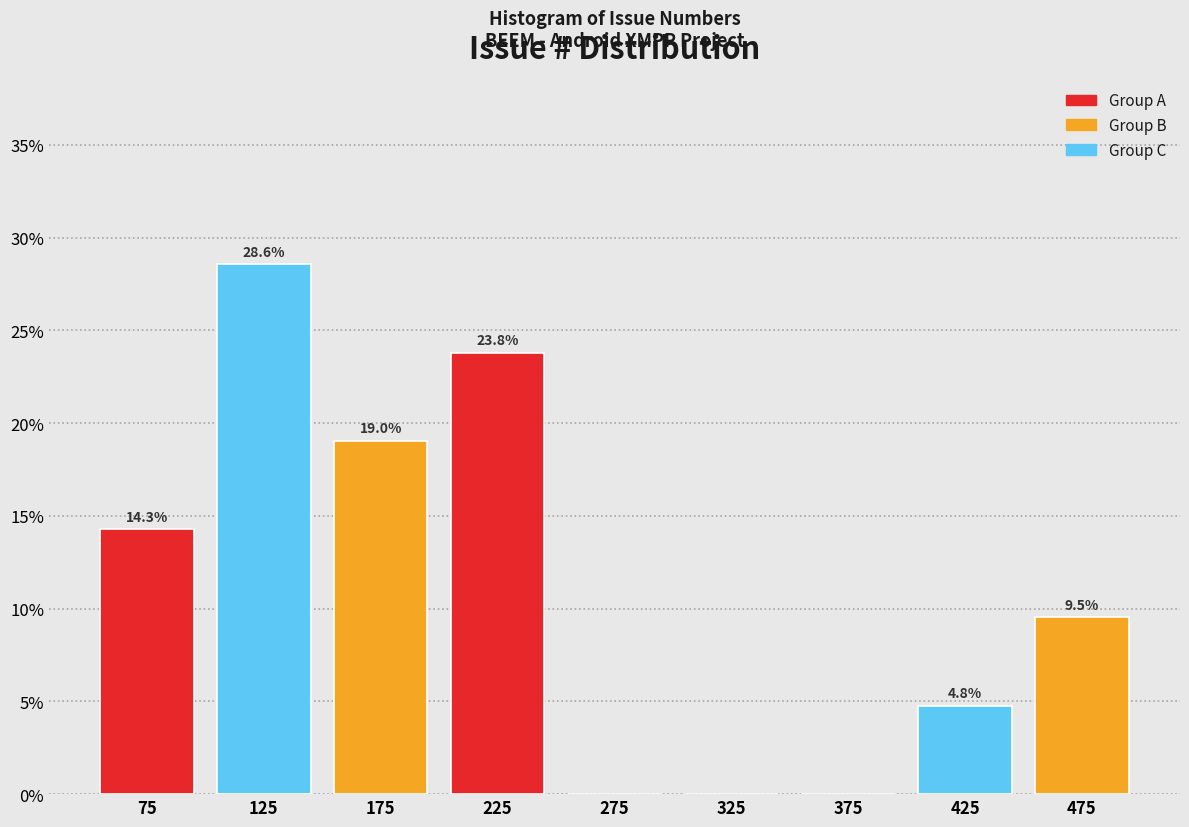

Which range on the x-axis has the tallest bar?

100 to 150